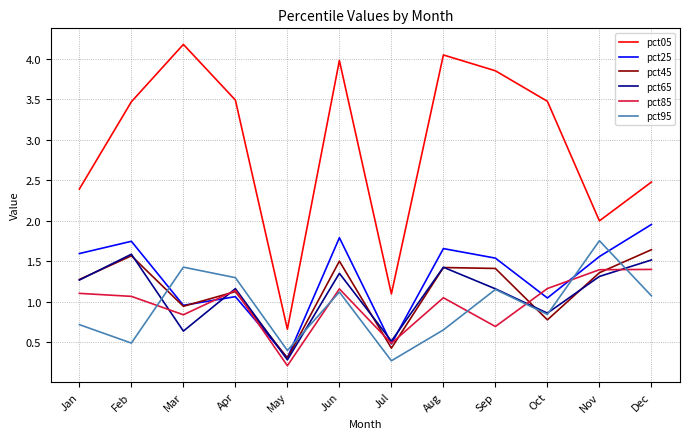

Which category has the lowest value in the pct05 series?

May